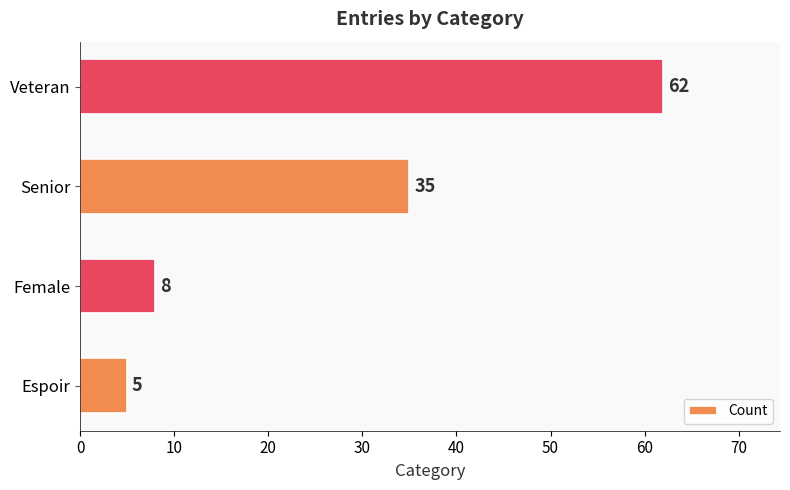

What is the change in value from Espoir to Female?

+3